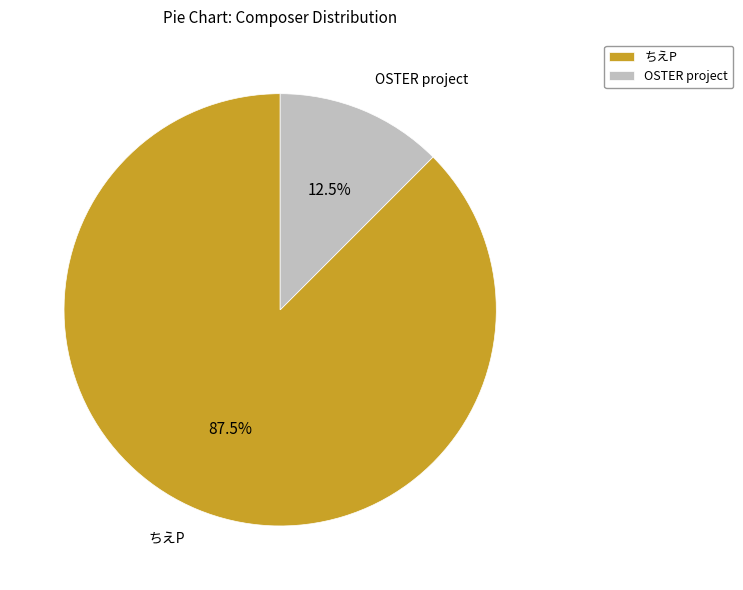

What is the majority slice?

ちえP